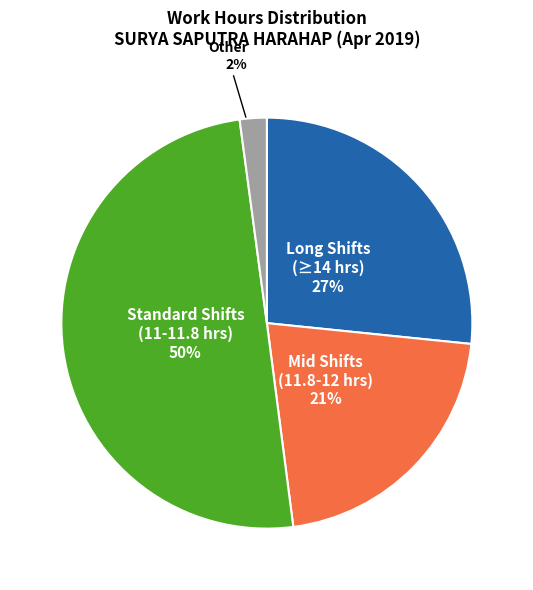

To the nearest percent, what is the average slice percentage?

25%